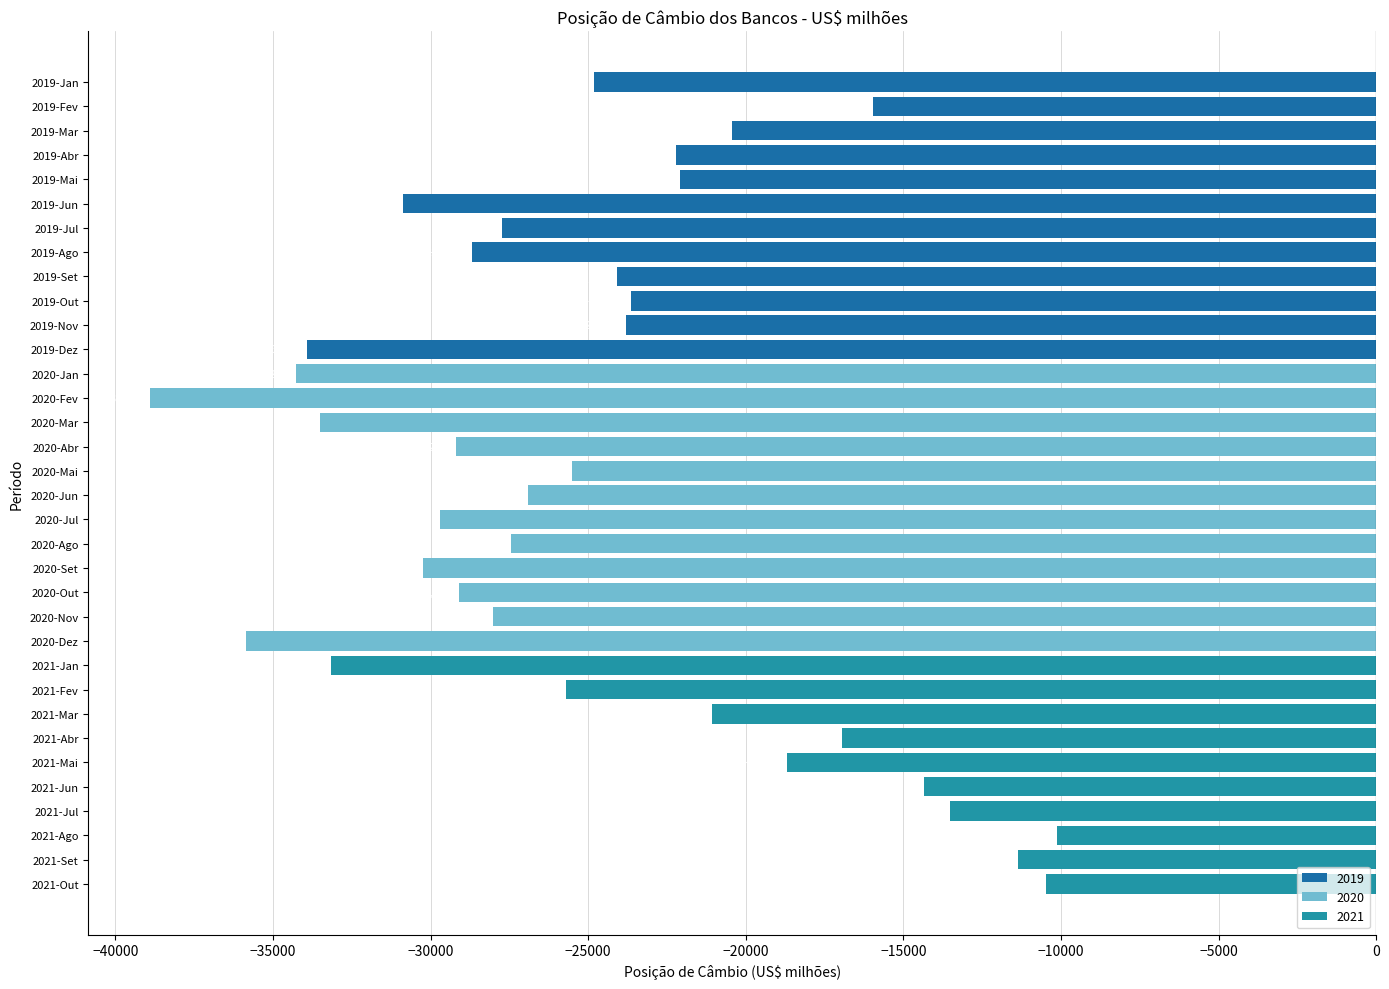

What is the average value?

-24774.6